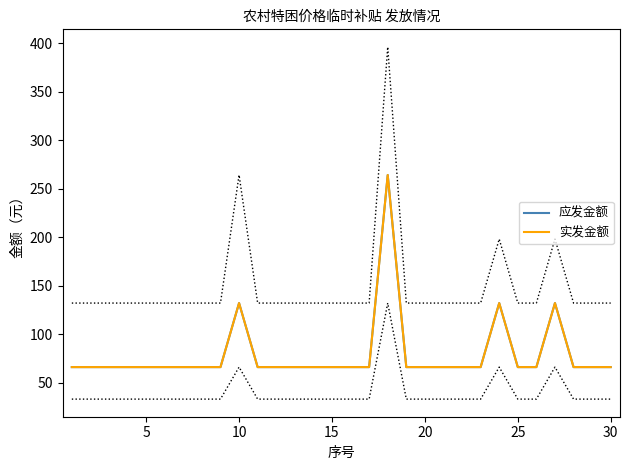

Reading left to right, list all the values displayed in this chart.

应发金额: 66	66	66	66	66	66	66	66	66	132	66	66	66	66	66	66	66	264	66	66	66	66	66	132	66	66	132	66	66	66
实发金额: 66	66	66	66	66	66	66	66	66	132	66	66	66	66	66	66	66	264	66	66	66	66	66	132	66	66	132	66	66	66